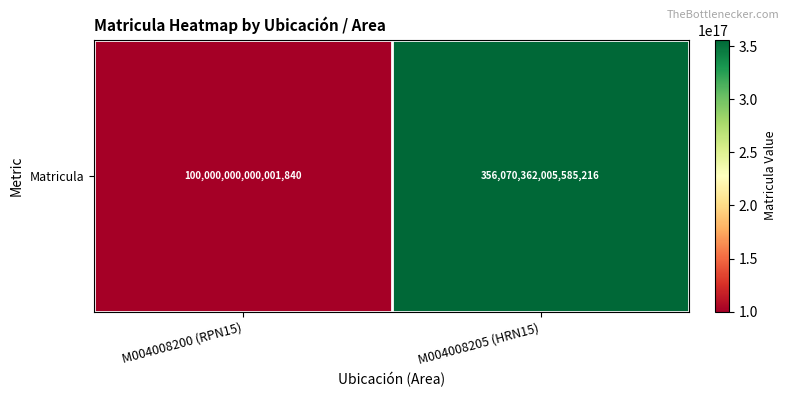

What is the sum of the values at M004008205 (HRN15) and M004008200 (RPN15)?

456070362005587072